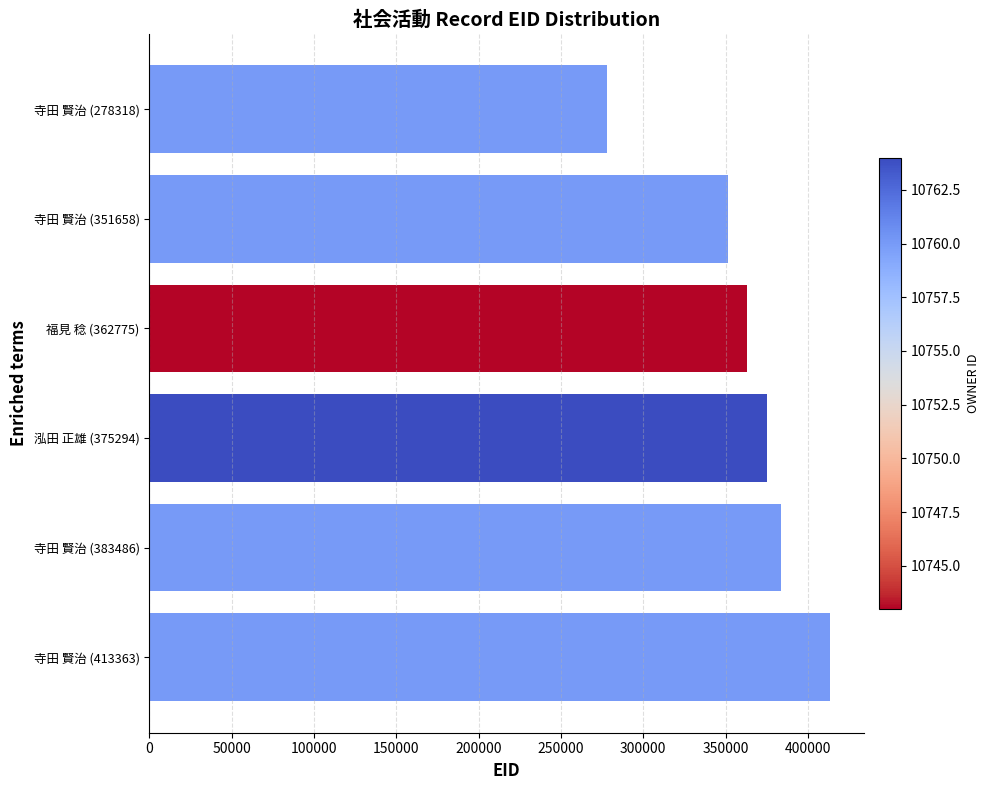

The chart shows a value of 278318 at 寺田 賢治 (278318). True or false?

True